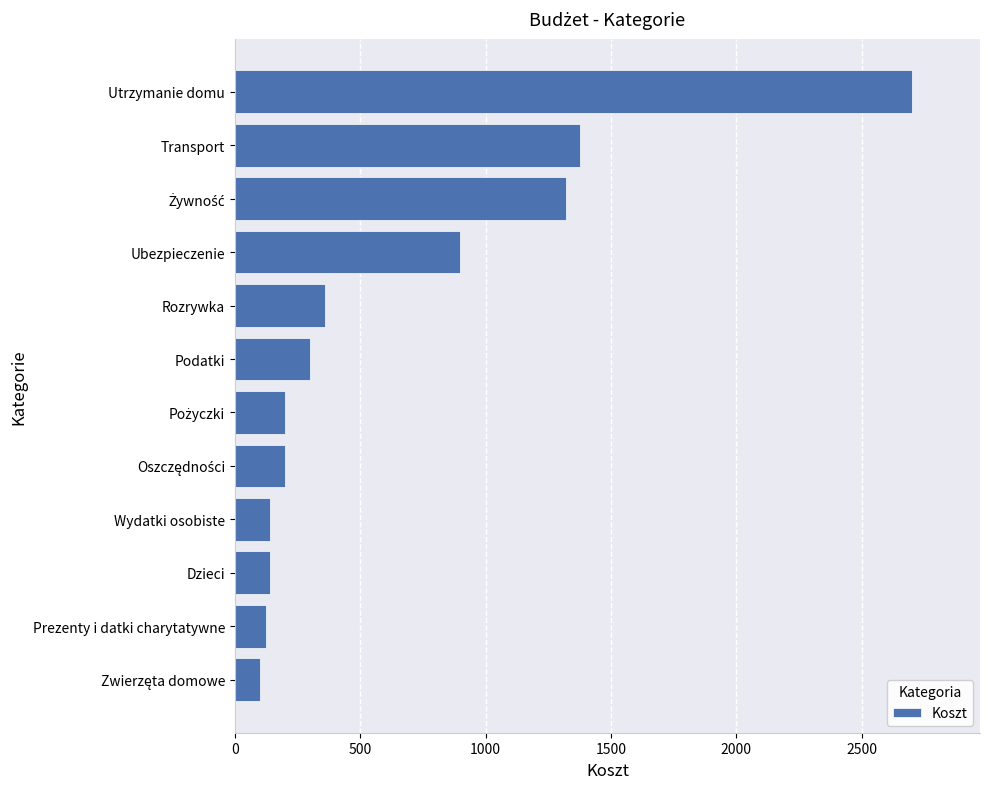

What is the greatest value displayed?

2702